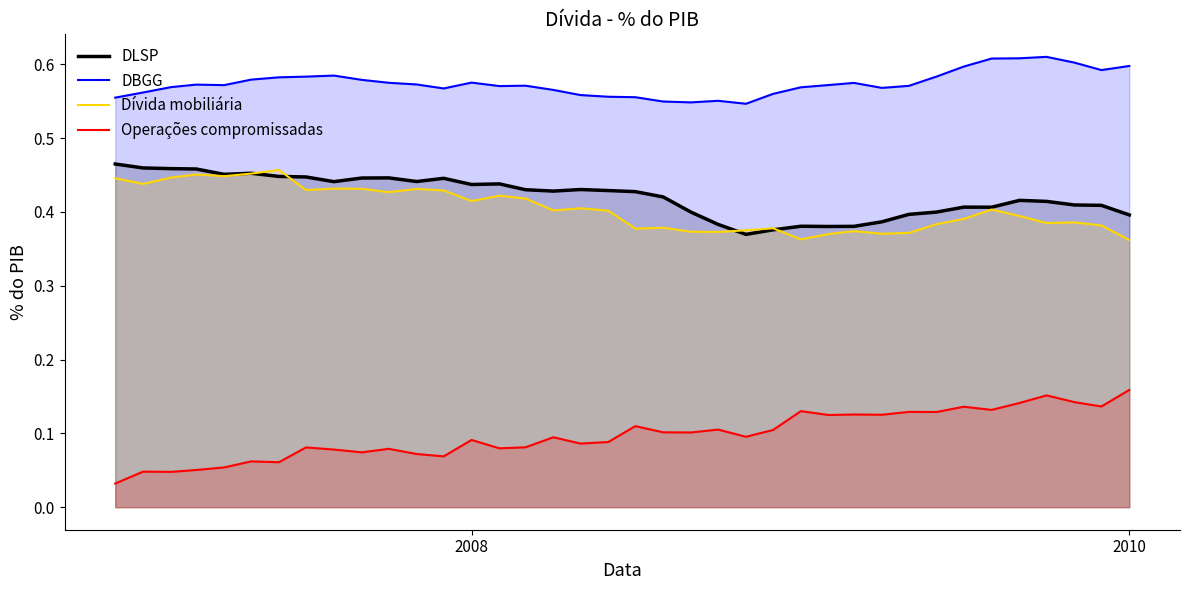

Which series has the largest total across all categories?

DBGG